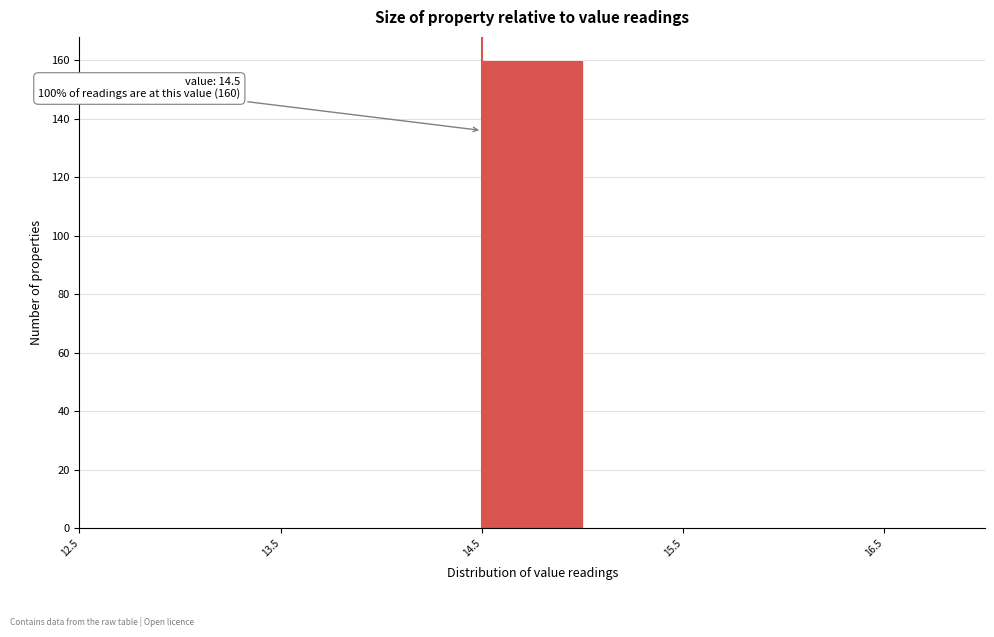

Over which range of the x-axis is the bar tallest?

14.5 to 15.0